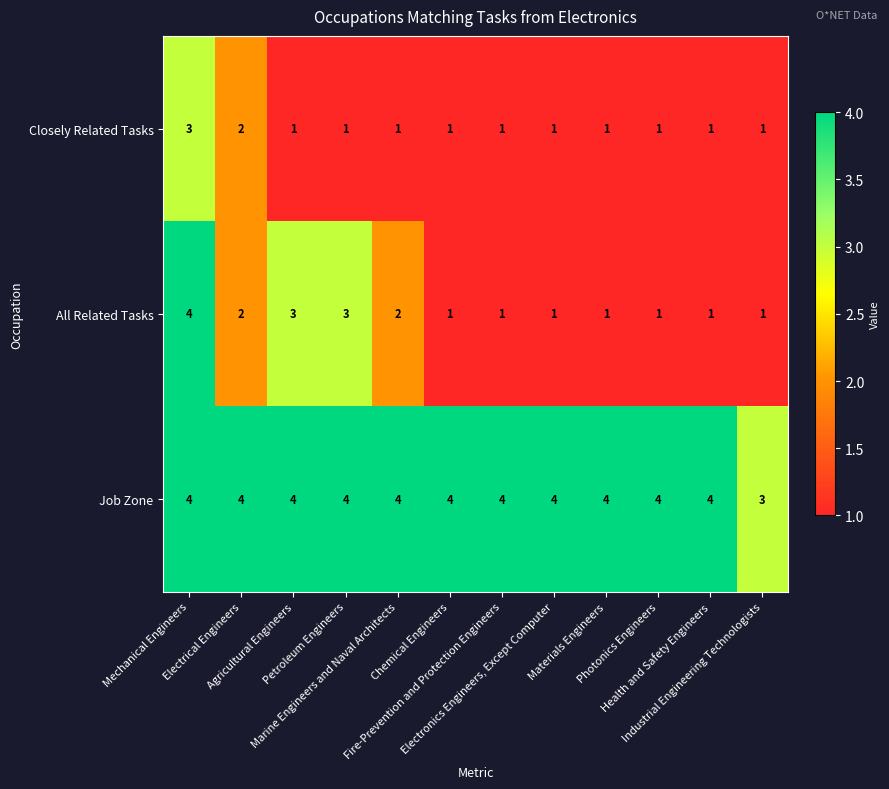

What is the highest value of the Job Zone series?

4